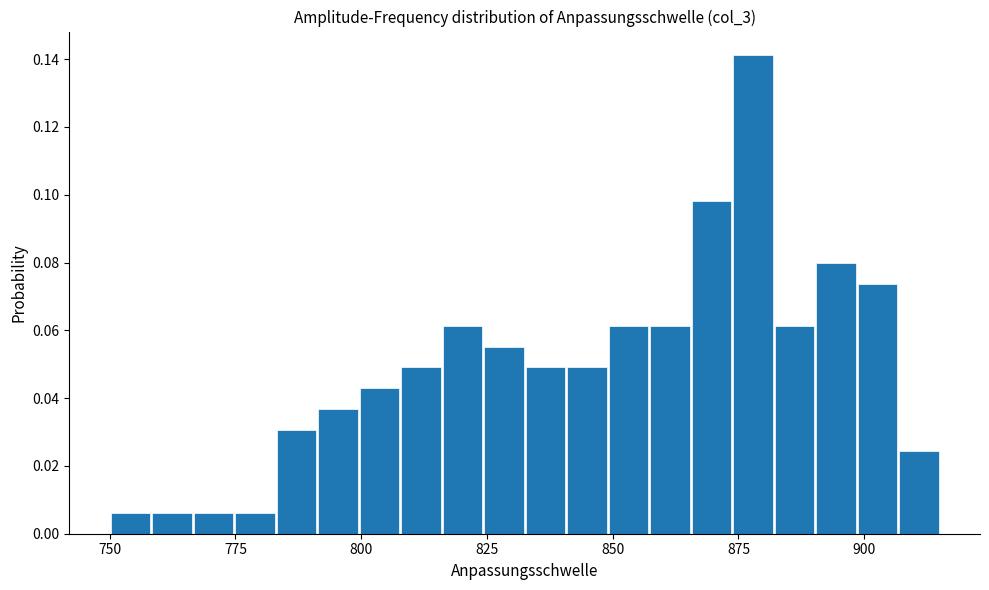

Around what value on the x-axis is the tallest bar? Give the approximate position of its centre, as read against the axis.

880